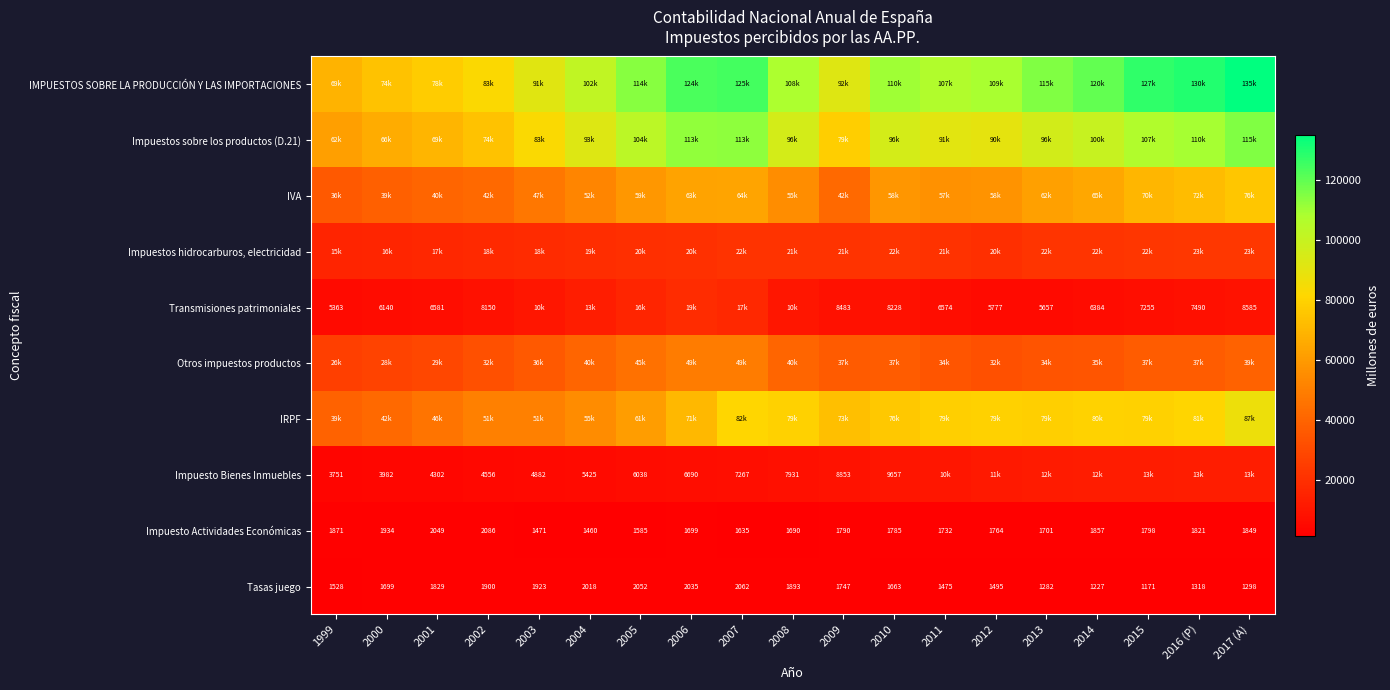

At how many categories does at least one series exceed 23720?

19